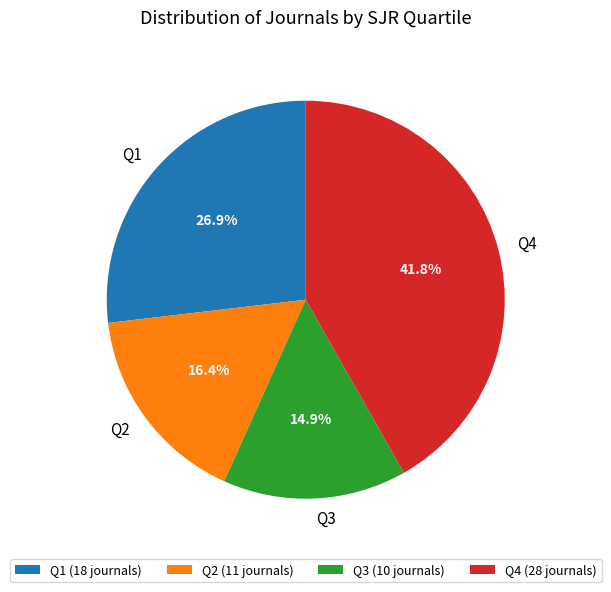

Does Q1 account for over 50% of the chart?

No